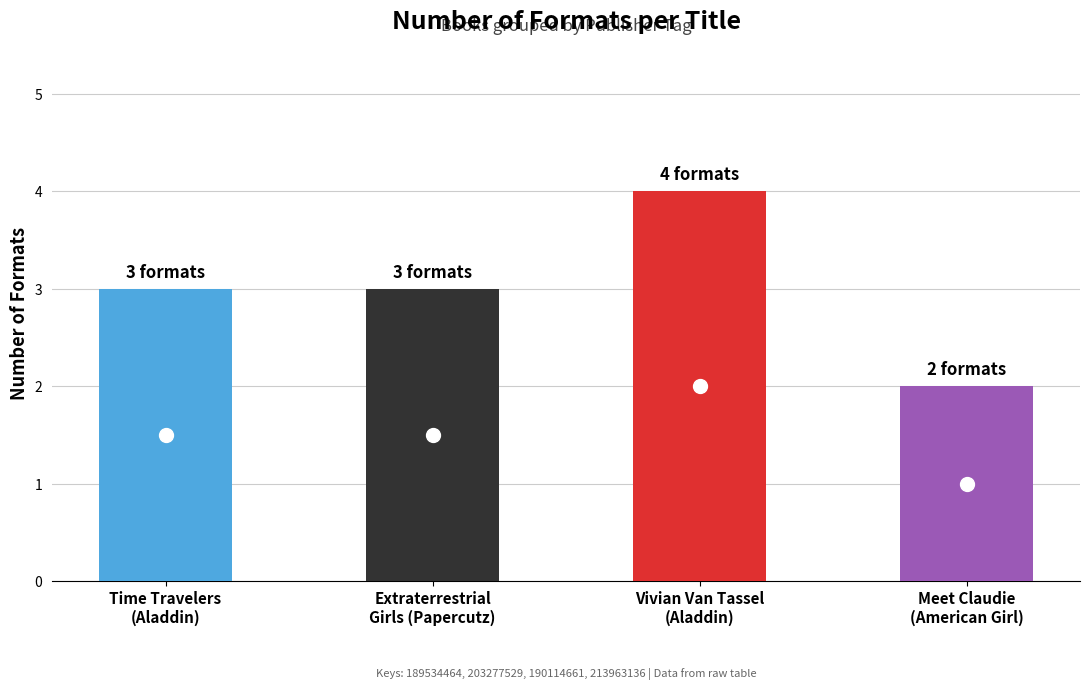

The value of high at Fiction, Aladdin is 1. True or false?

False